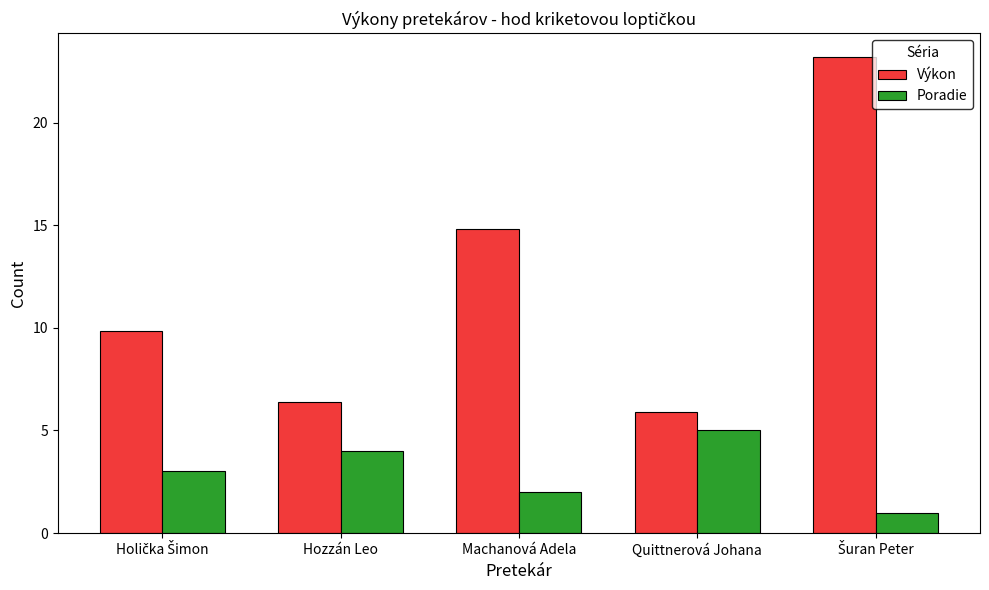

Rank the series by their maximum value, from lowest to highest.

Poradie, Výkon